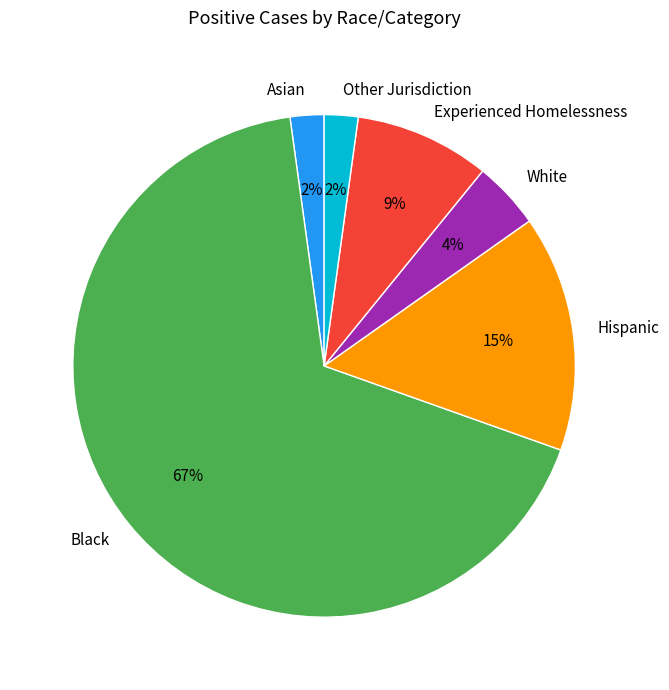

To the nearest percent, what is the average slice percentage?

17%